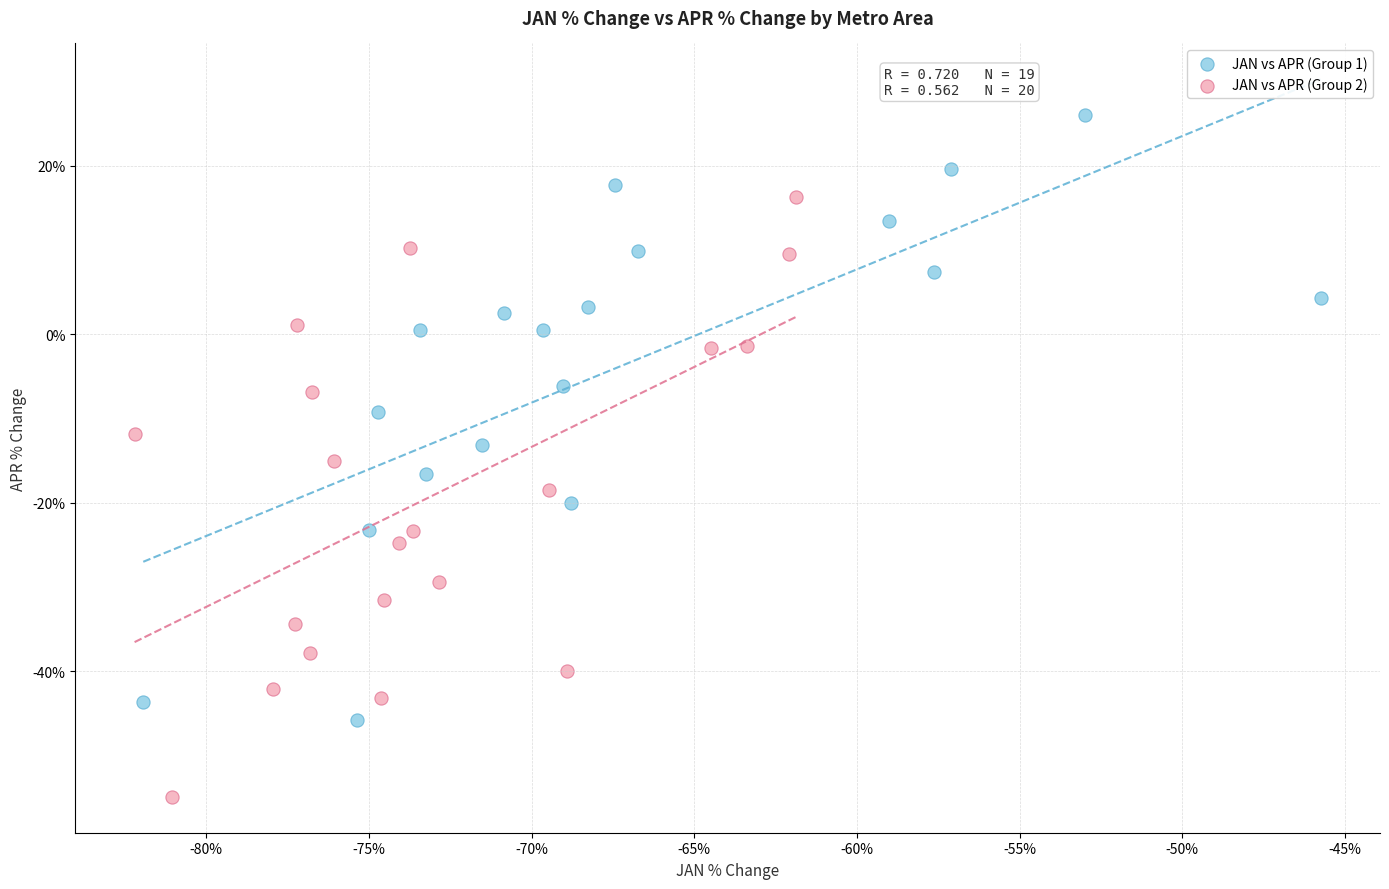

Which series contains the highest Y value?

JAN vs APR (Group 1)